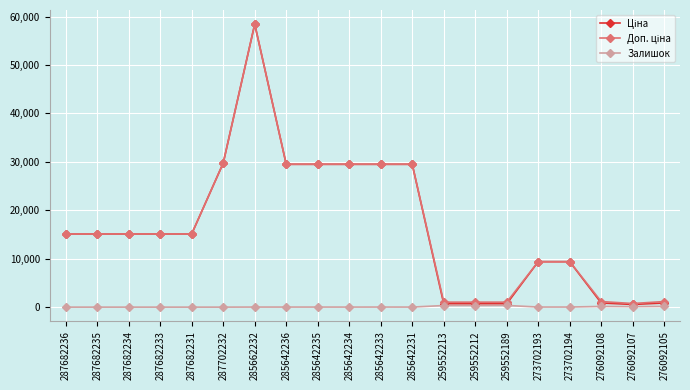

What is the value of the Залишок point at the 14th from the left?

334.0